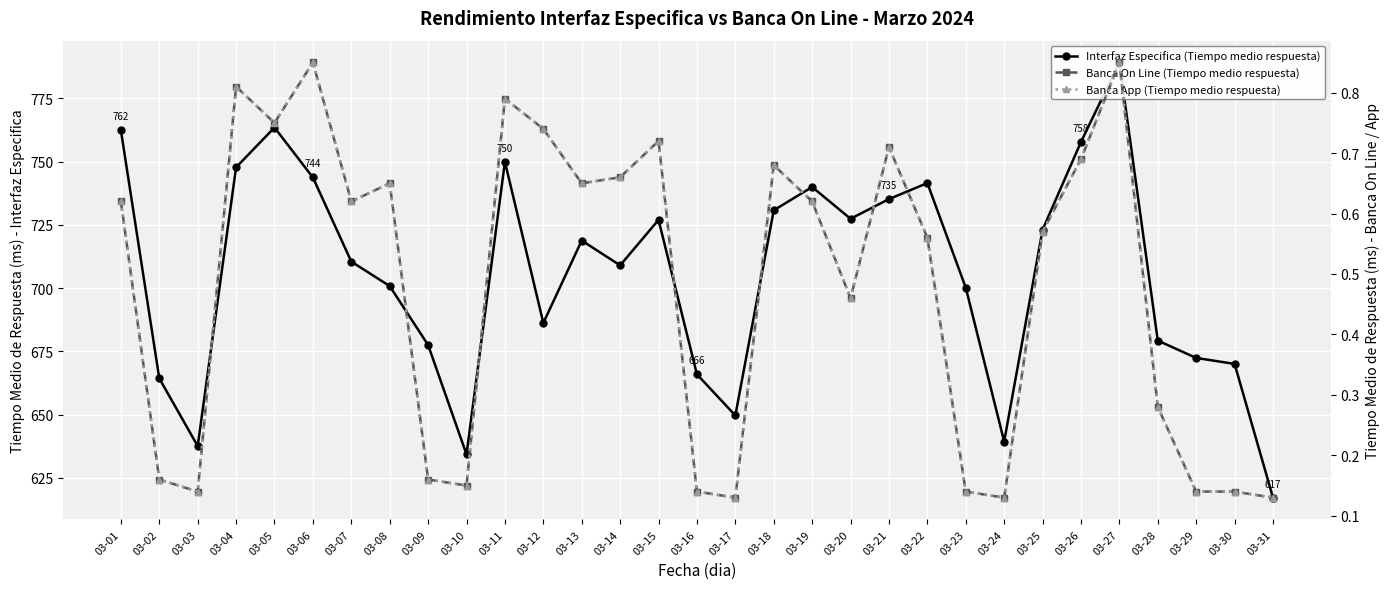

What is the sum of all Banca On Line (Tiempo medio respuesta) values?

14.8